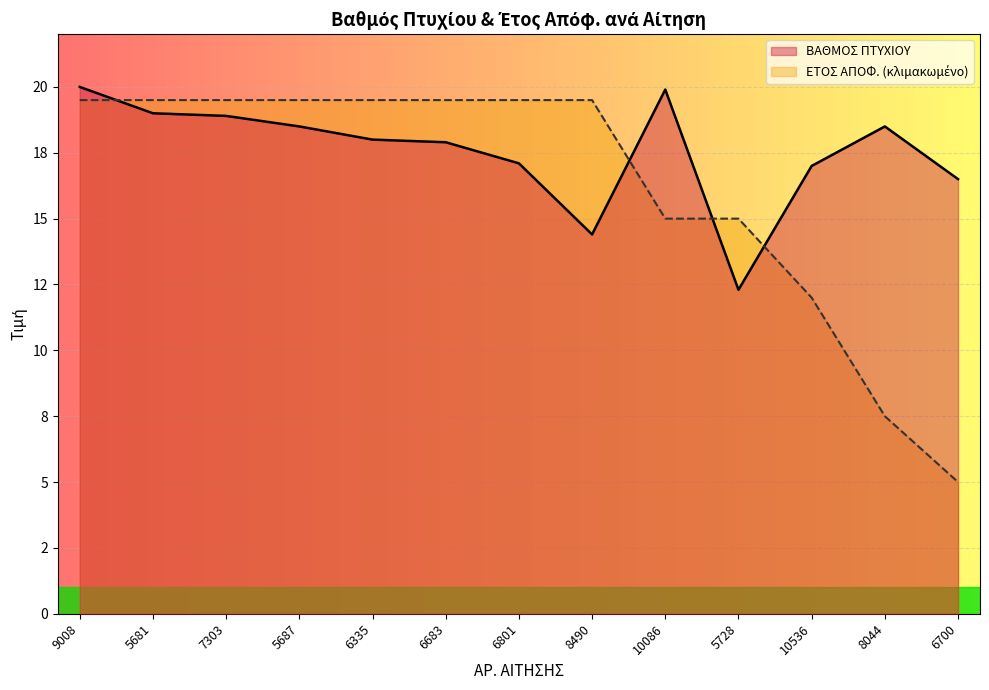

Reading left to right, transcribe all the data shown in this chart.

ΒΑΘΜΟΣ ΠΤΥΧΙΟΥ: 20.0	19.0	18.9	18.5	18.0	17.9	17.1	14.4	19.9	12.3	17.0	18.5	16.5
ΕΤΟΣ ΑΠΟΦ.: 19.5	19.5	19.5	19.5	19.5	19.5	19.5	19.5	15.0	15.0	12.0	7.5	5.0